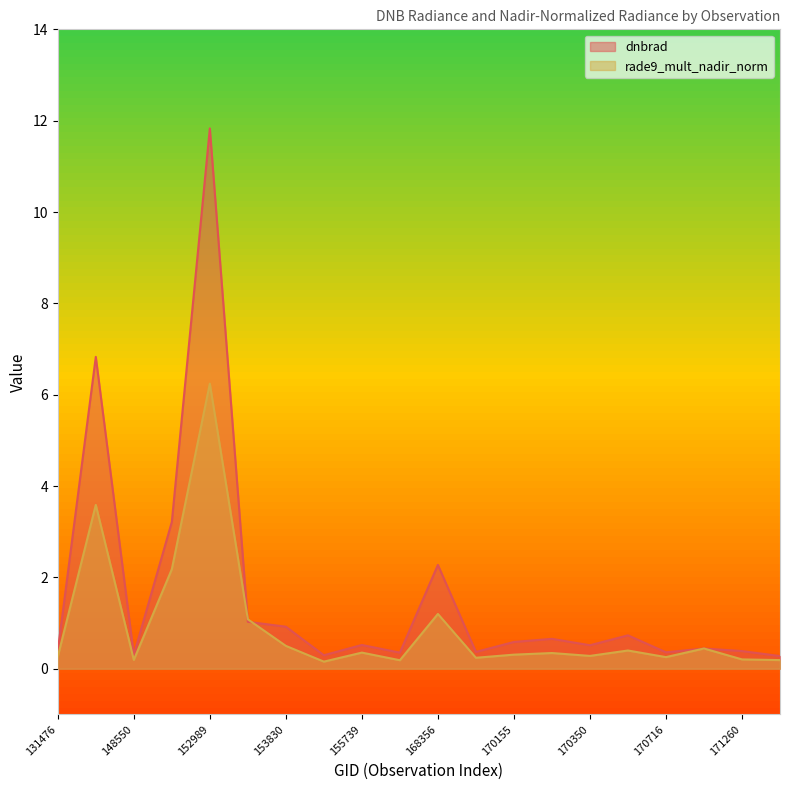

What is the difference between the maximum and minimum values in the rade9_mult_nadir_norm series?

6.1